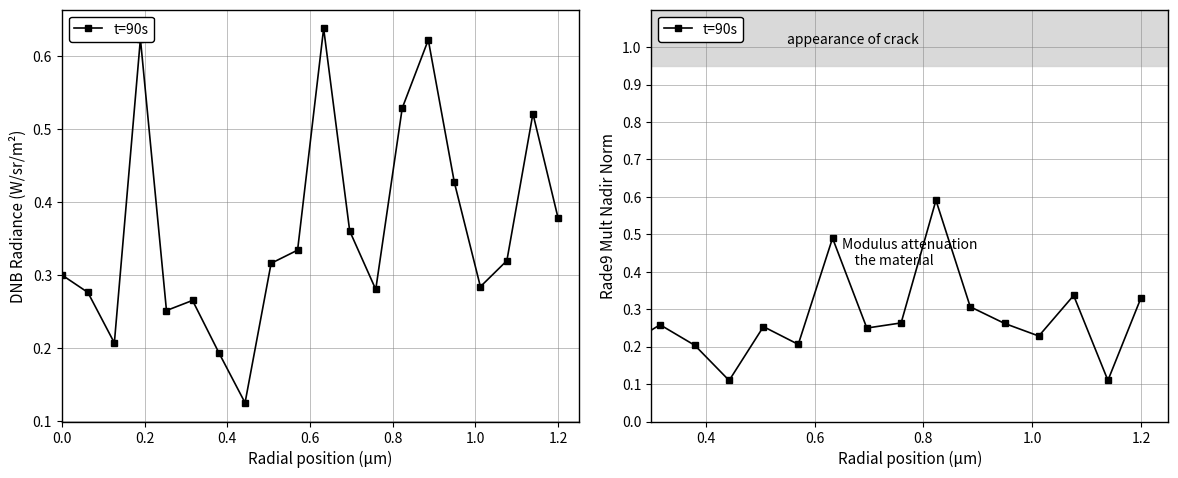

At which category does the data reach its first local valley?

0.4